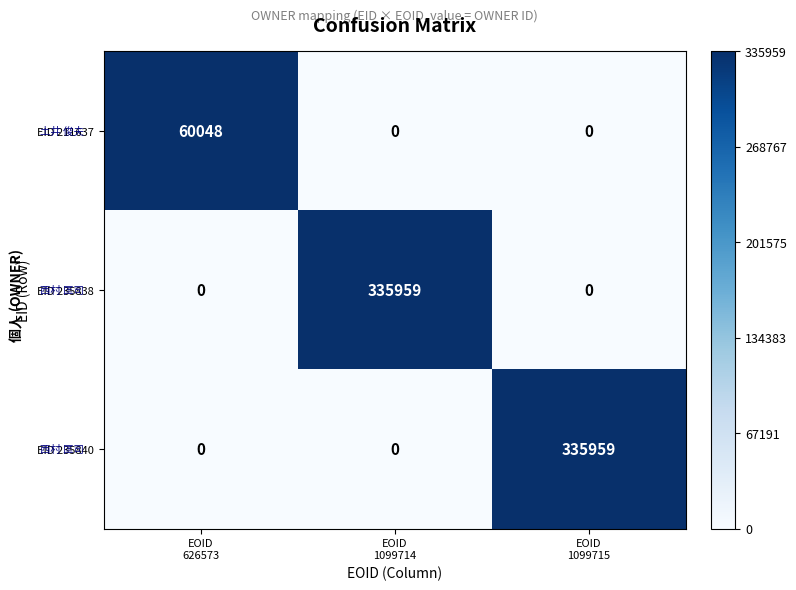

How many EID 235840 values are between 0 and 335959?

3